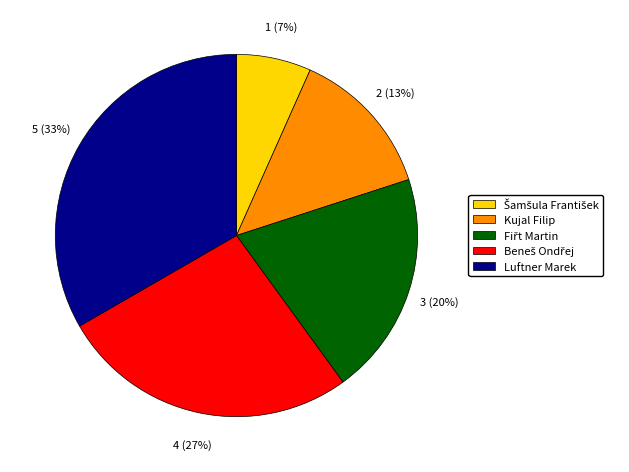

Does Luftner Marek account for over 50% of the chart?

No